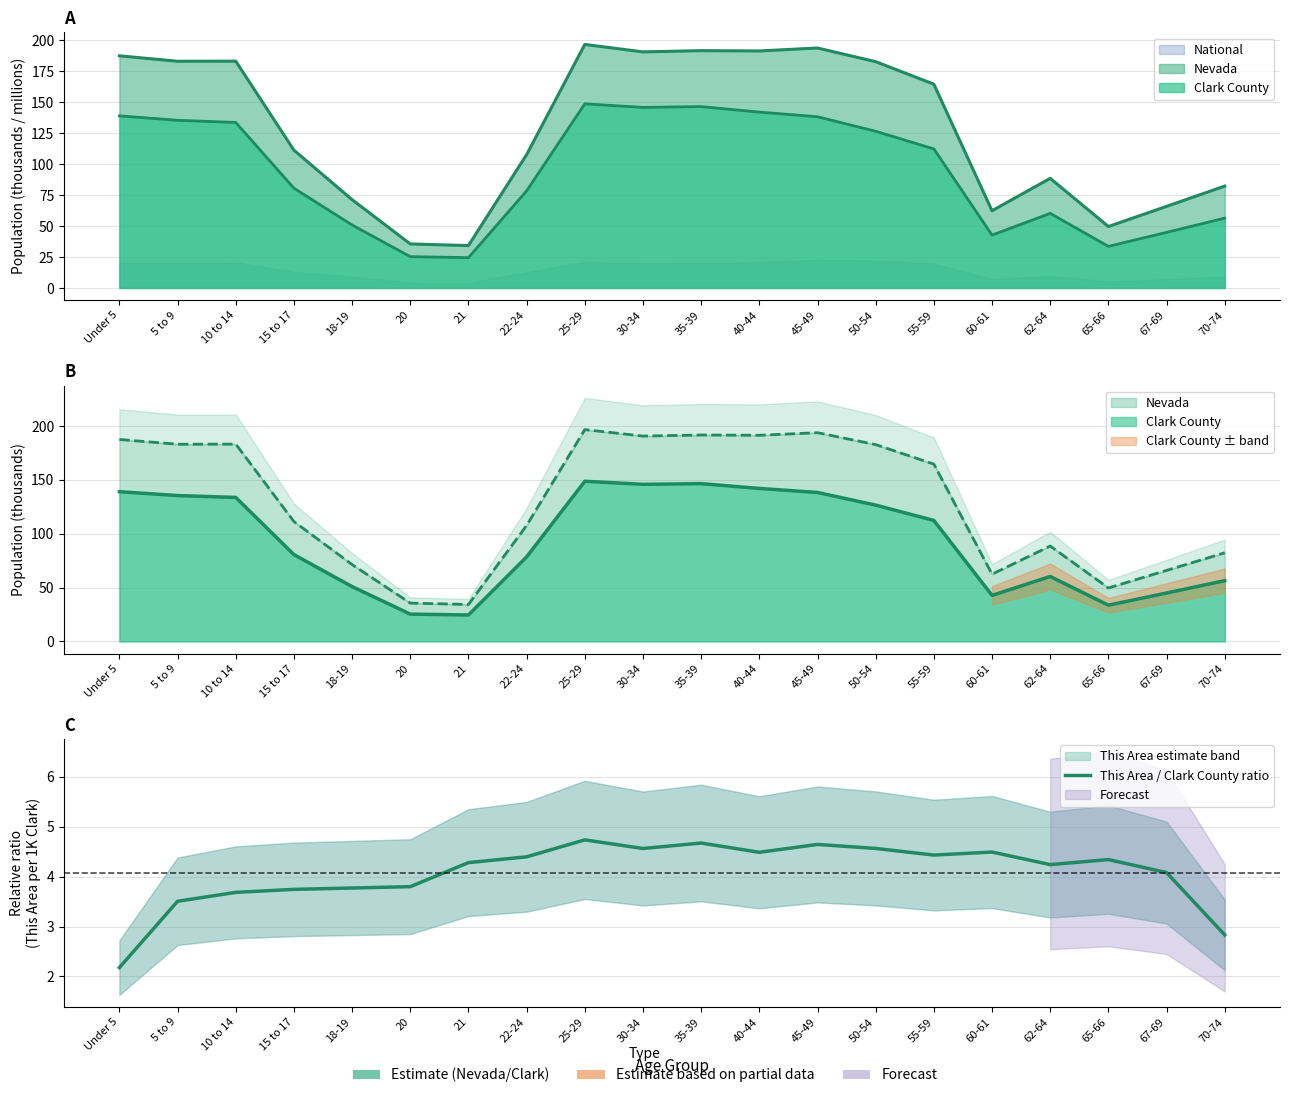

Approximately how many times larger is the value at 30-34 compared to 20?

1.2